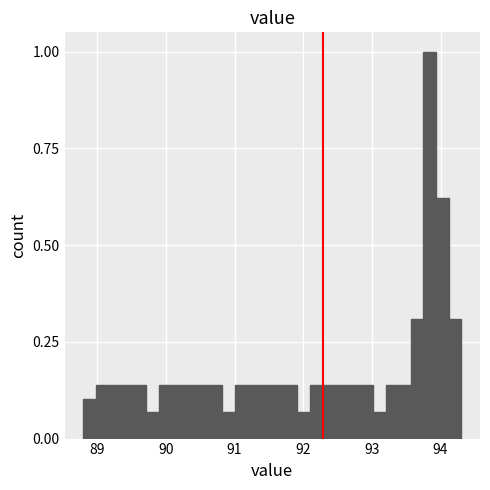

Around what value on the x-axis is the tallest bar? Give the approximate position of its centre, as read against the axis.

93.8